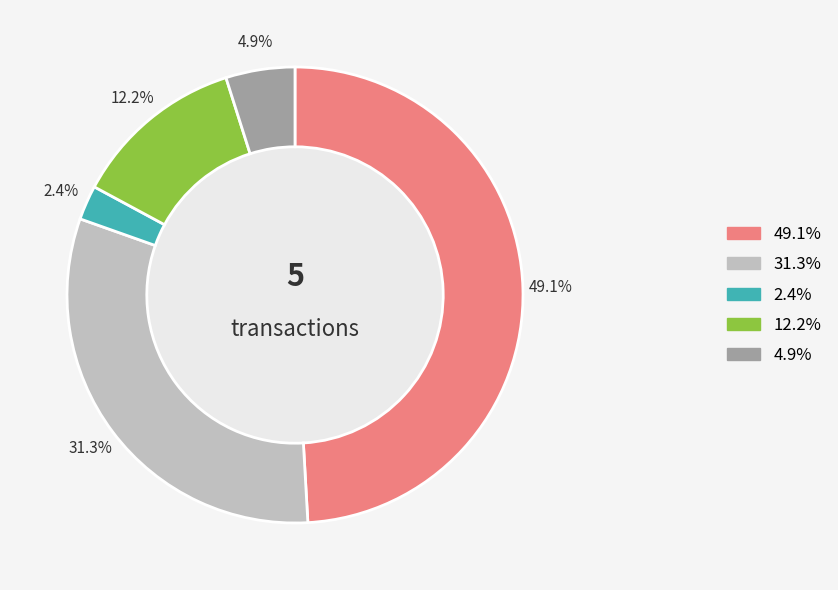

Rank the categories by value from highest to lowest.

49.1%, 31.3%, 12.2%, 4.9%, 2.4%